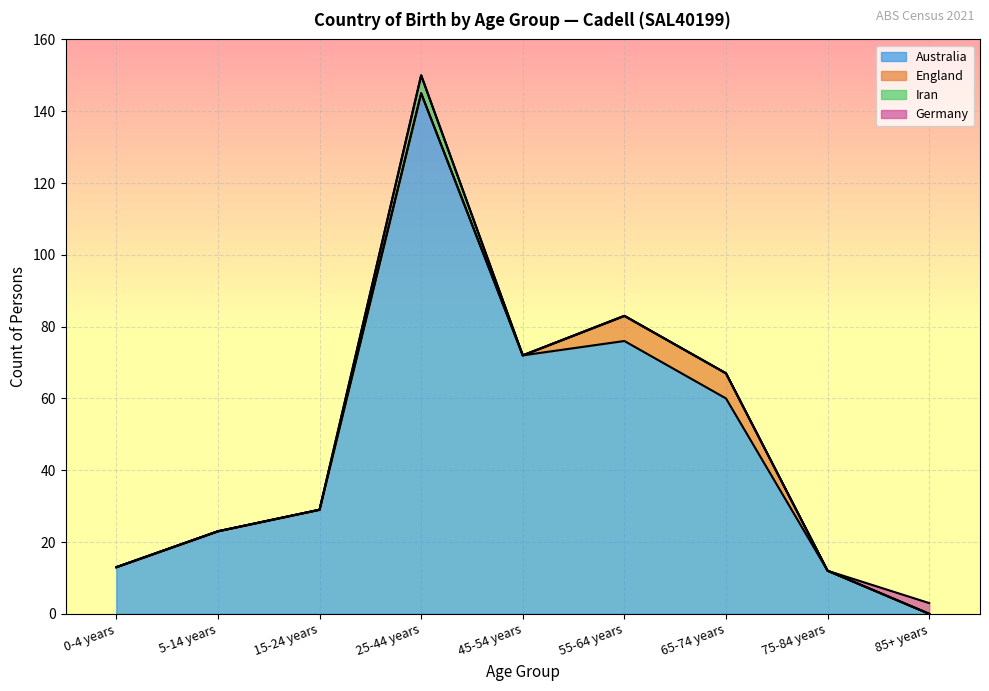

In Australia, how many points are higher than both neighbors (excluding endpoints)?

2